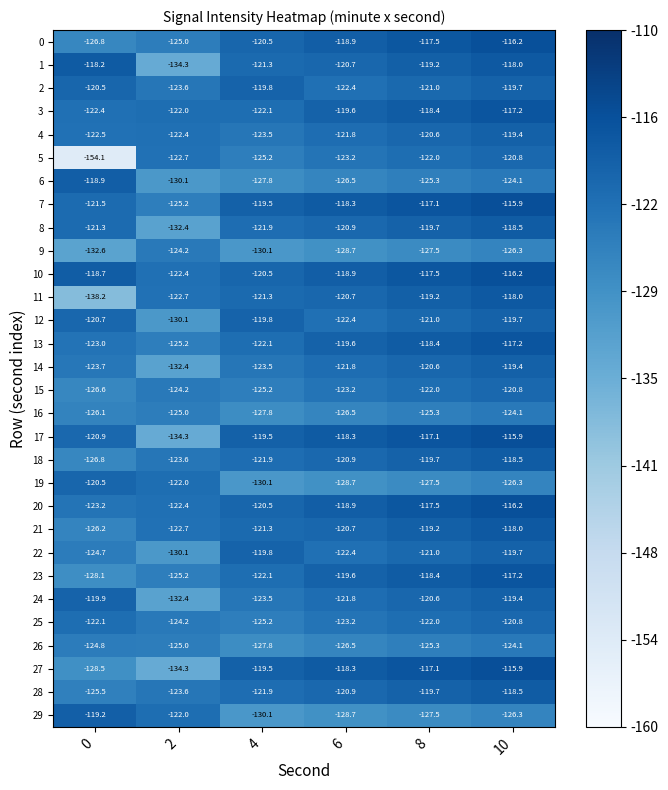

Which series has the largest total across all categories?

10